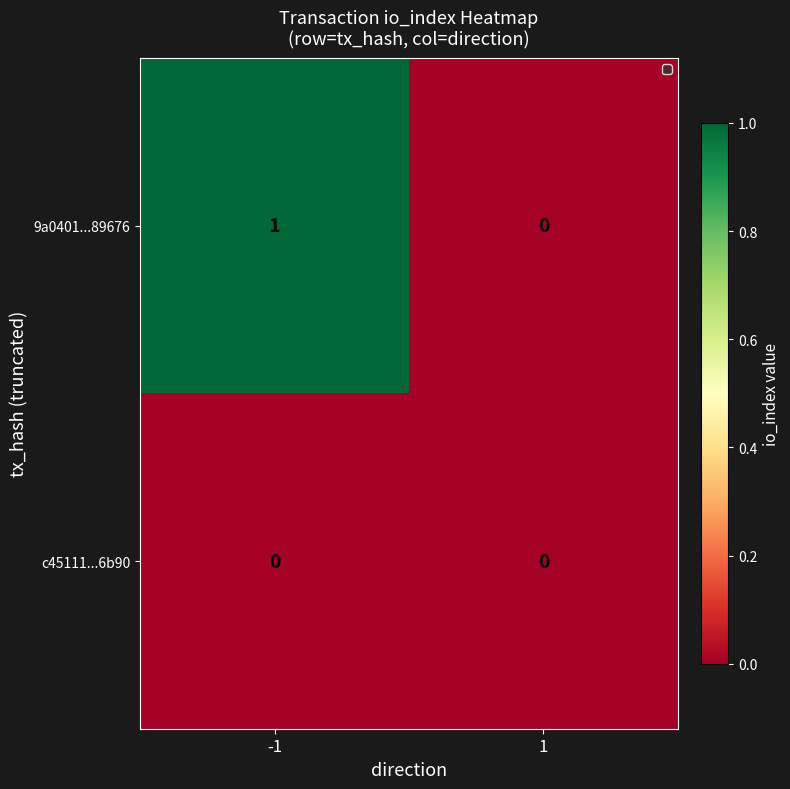

At -1, list the series in order from smallest to largest.

c45111...6b90, 9a0401...89676